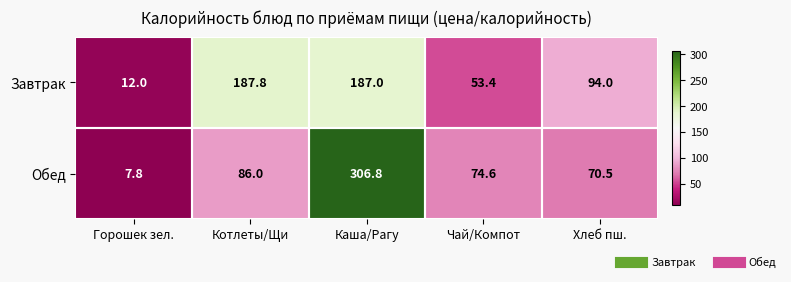

What is the minimum value shown in the chart?

7.8